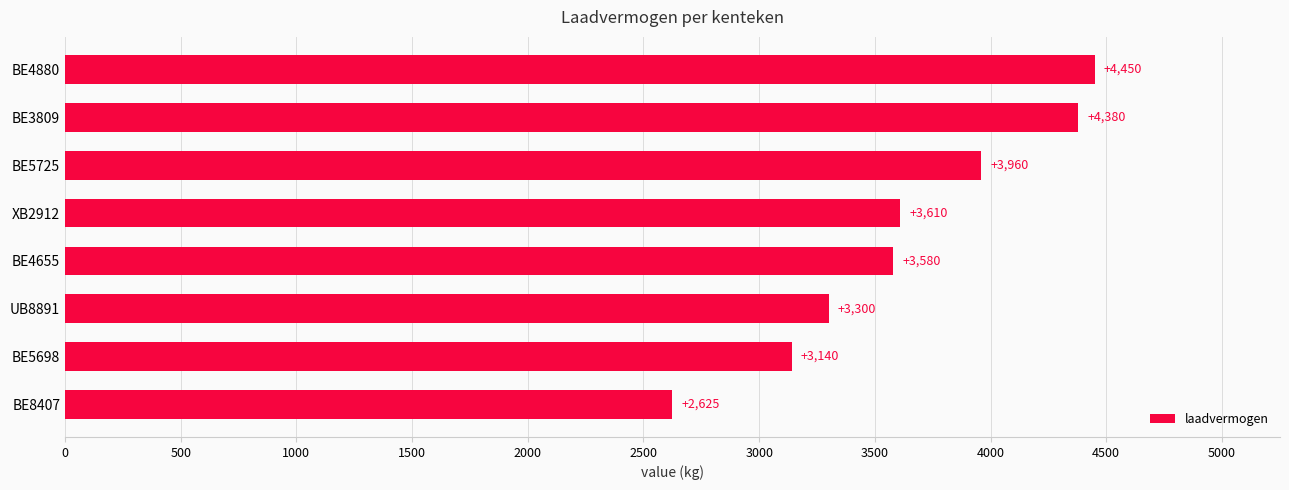

What is the minimum value shown in the chart?

2625